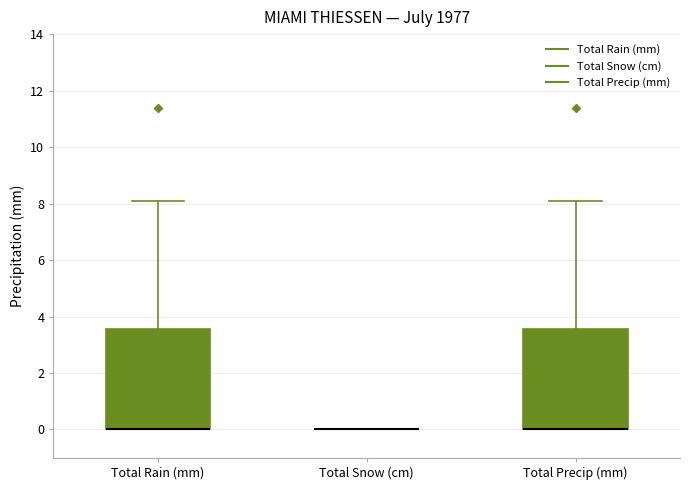

Reading left to right, transcribe this box plot: for each box, give where its median line is, the range the box spans, and where its two whiskers end, as read against the y-axis. The values are not printed on the chart, so give them approximately, as read against the axis.

Total Rain (mm): median 0.0 (drawn on the box's lower edge), box 0.0 to 3.6, whiskers 0.0 to 8.2
Total Snow (cm): box collapsed to a line at 0.0, whiskers 0.0 to 0.0
Total Precip (mm): median 0.0 (drawn on the box's lower edge), box 0.0 to 3.6, whiskers 0.0 to 8.2